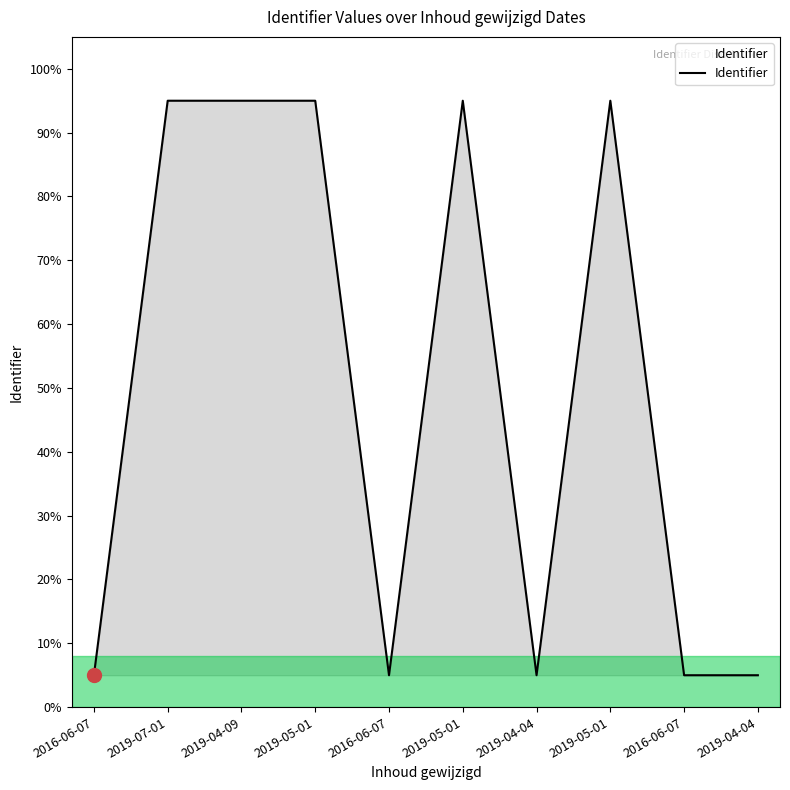

What is the average value?

50.0